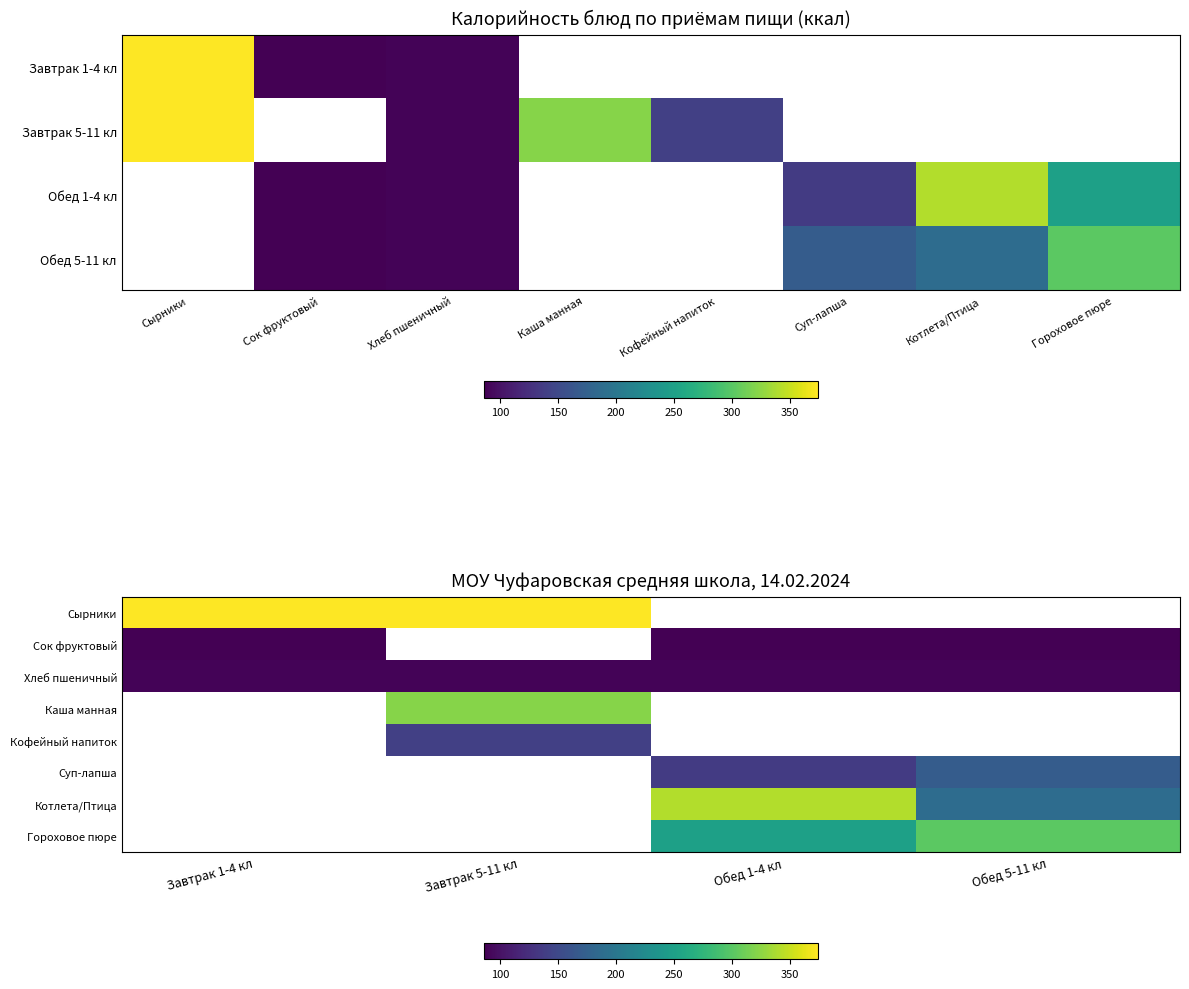

List the series in order of their peak value, highest first.

Сырники, Хлеб пшеничный, Каша манная, Кофейный напиток, Суп-лапша, Котлета/Птица, Гороховое пюре, Сок фруктовый